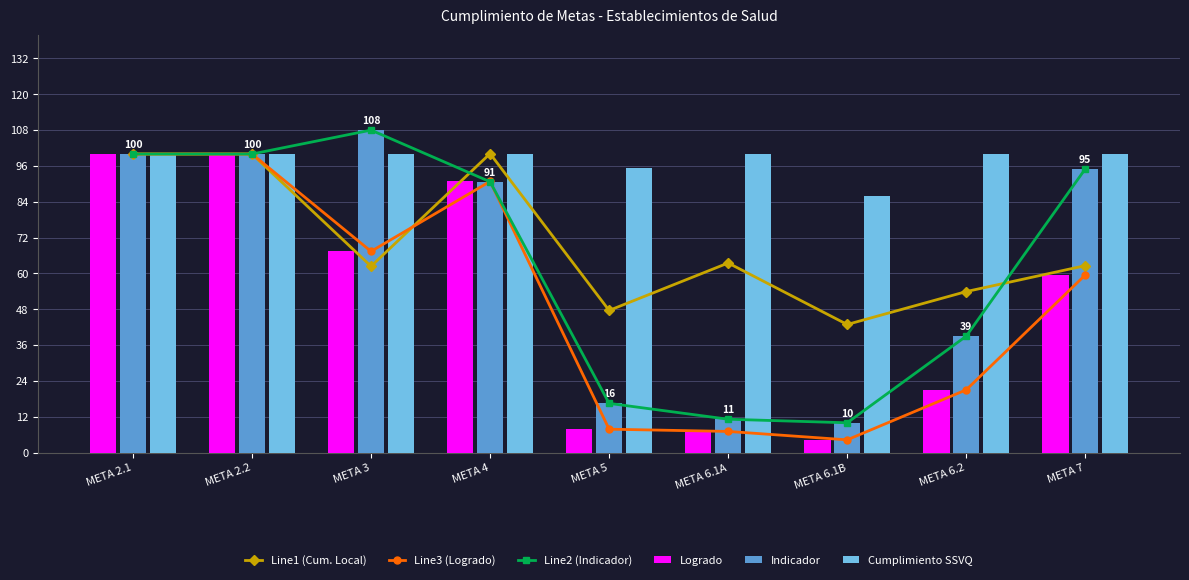

Which has a higher value, META 4 or META 2.2?

META 4